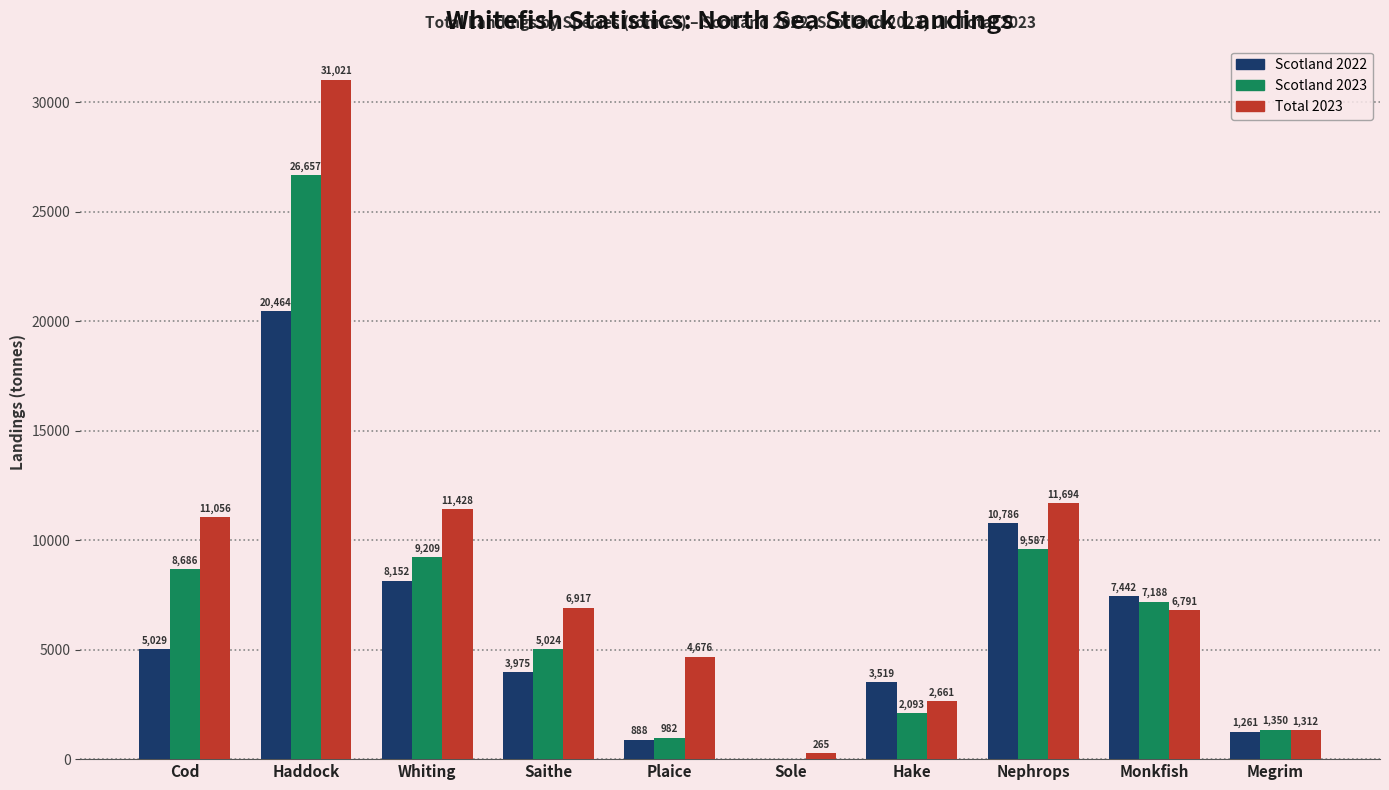

Is the value of Scotland 2022 at Hake greater than the value of Scotland 2023 at Megrim?

Yes